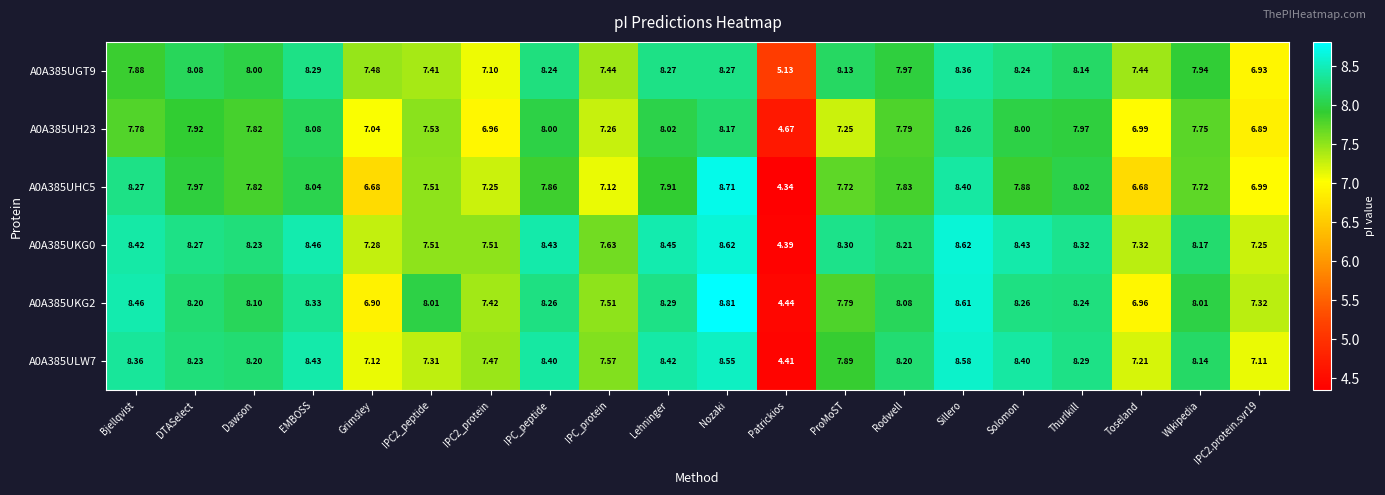

At which label does A0A385UKG0 first exceed 8?

Bjellqvist